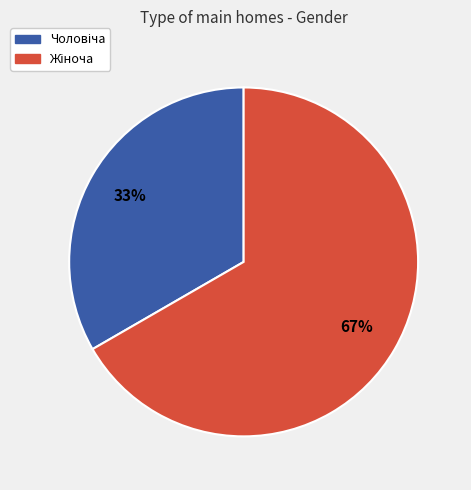

To the nearest percent, what is the average slice percentage?

50%